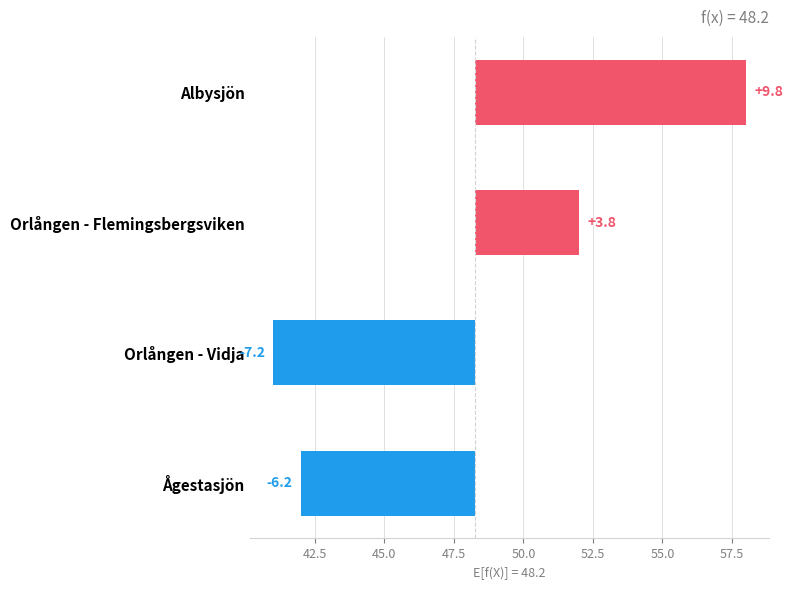

How many series are shown in this chart?

1